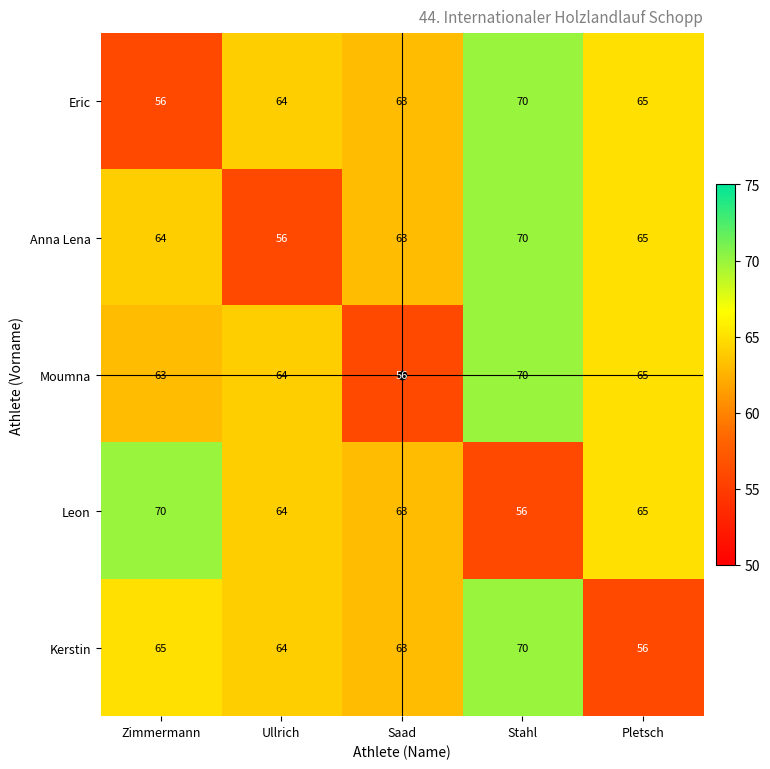

What is the maximum value for Anna Lena?

70